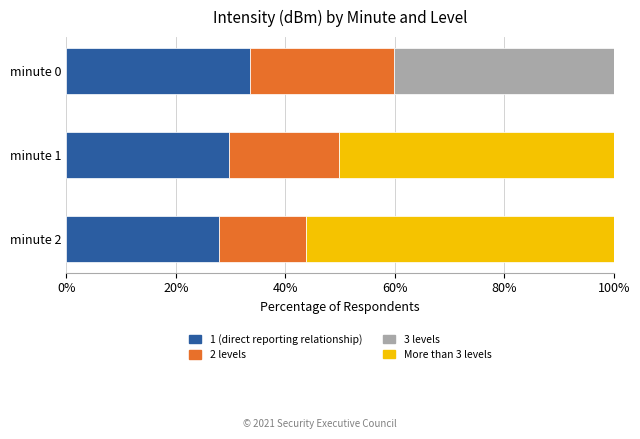

At which label does 1 (direct reporting relationship) reach its peak?

minute 0